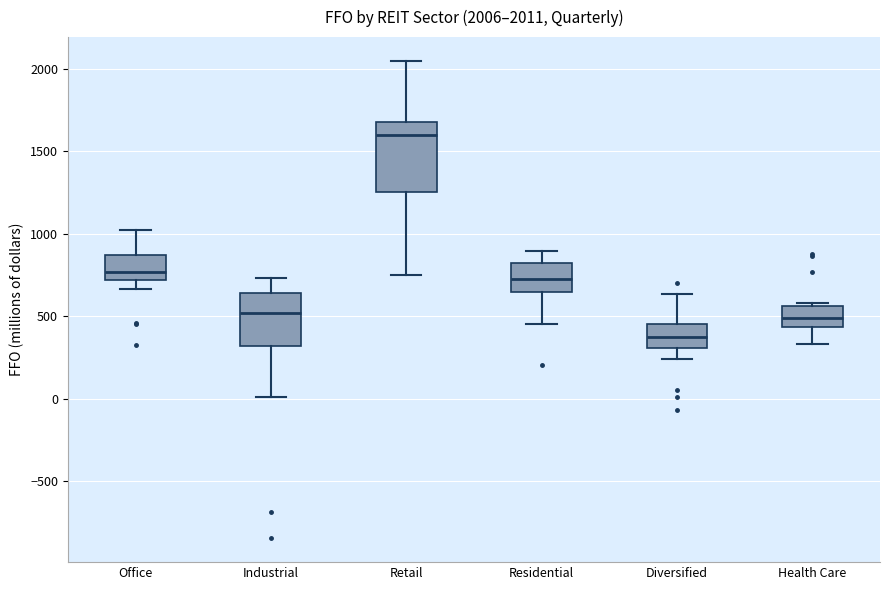

Which box's median line is the lowest?

Diversified